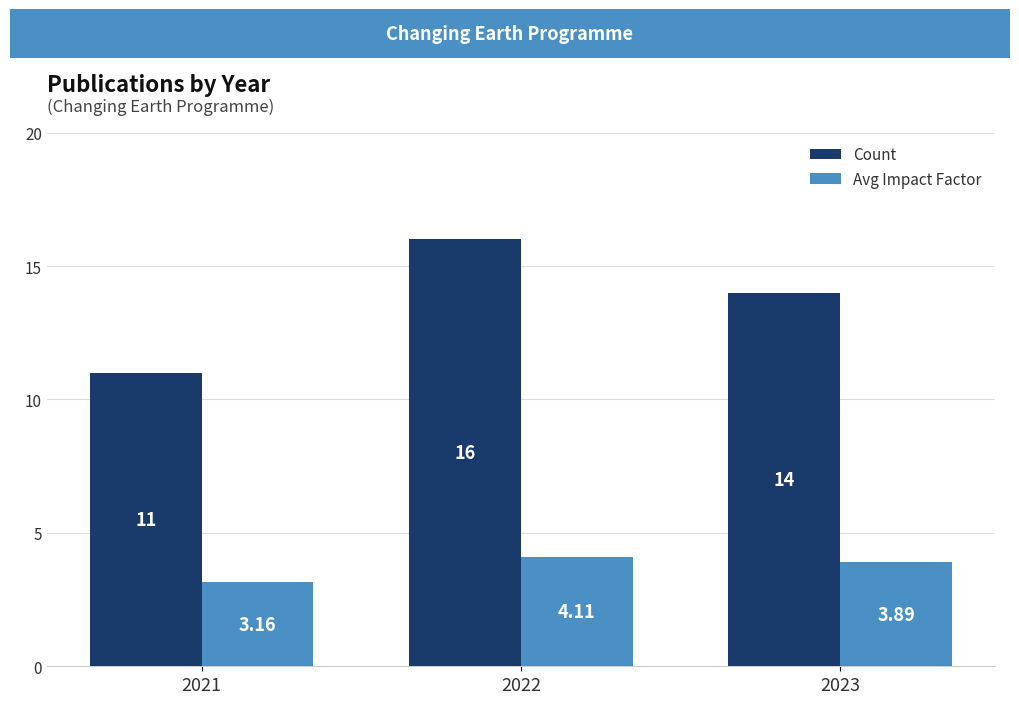

How many distinct data groups are displayed?

2